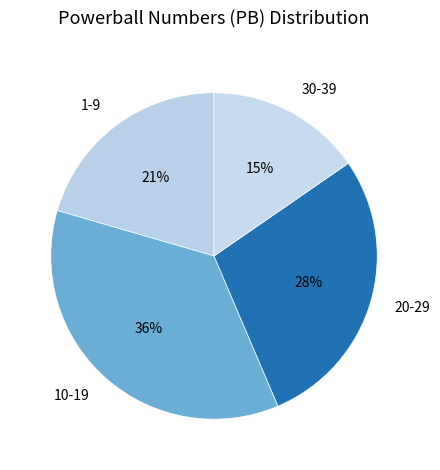

To the nearest percent, what percentage of the pie is 10-19?

36%